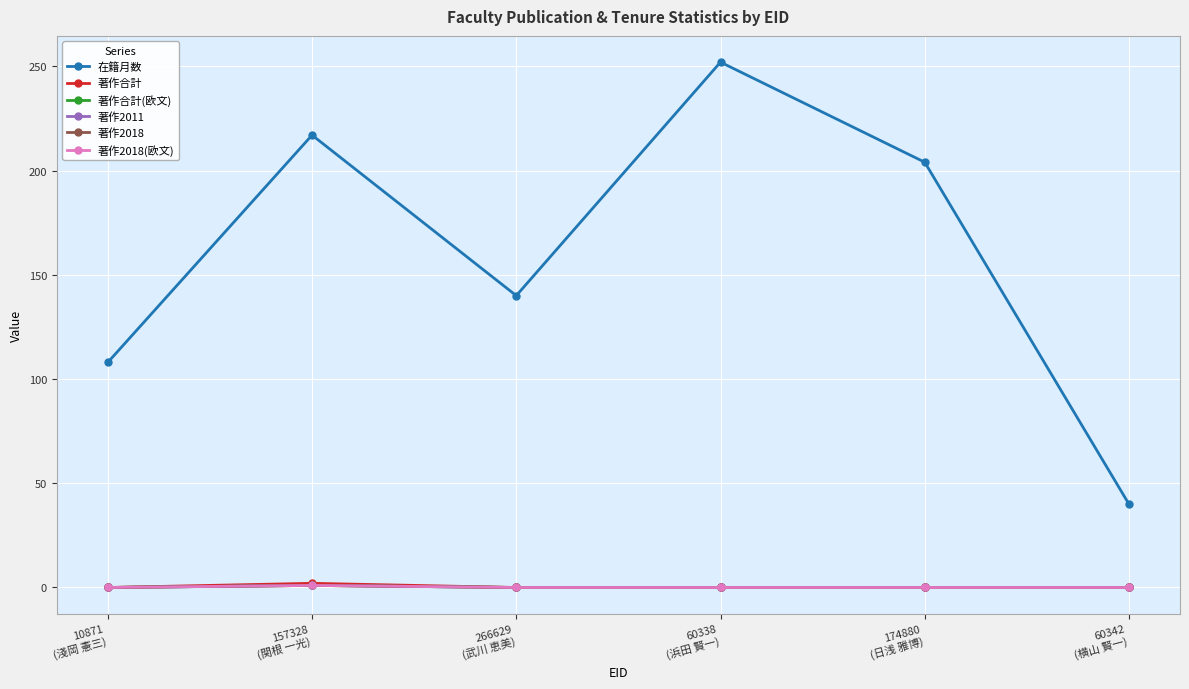

What is the sum of all 著作合計 values?

2